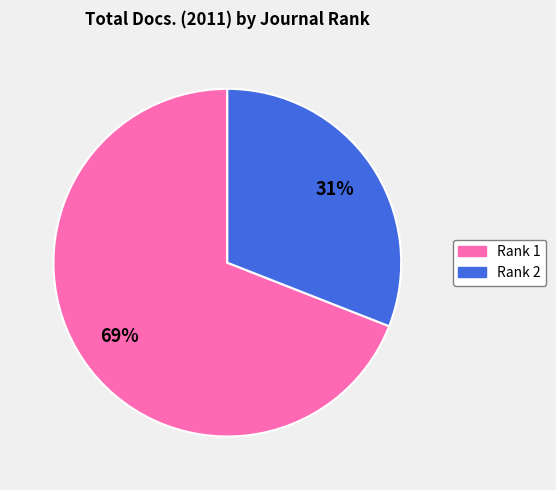

Which slice is the largest?

Rank 1